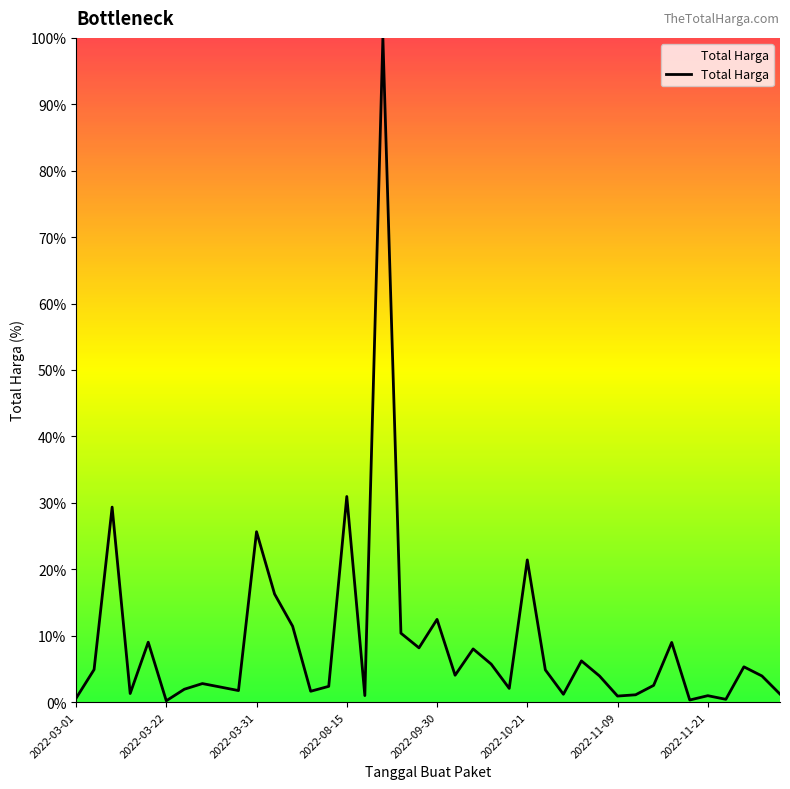

What is the difference between the second highest and minimum values?

30.8